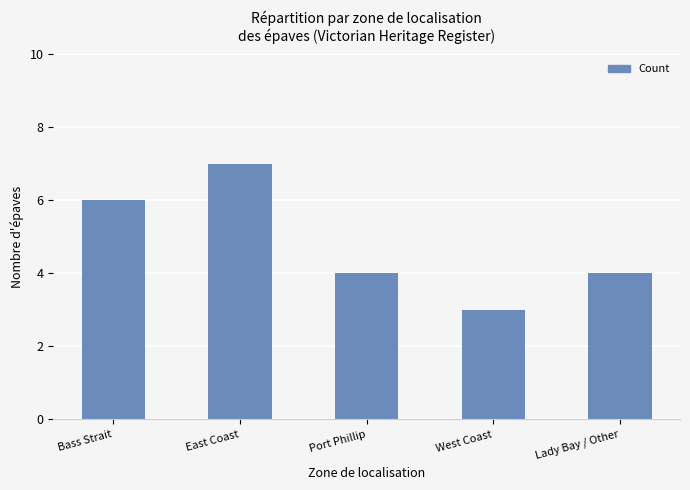

What is the value of the 5th bar from the left?

4